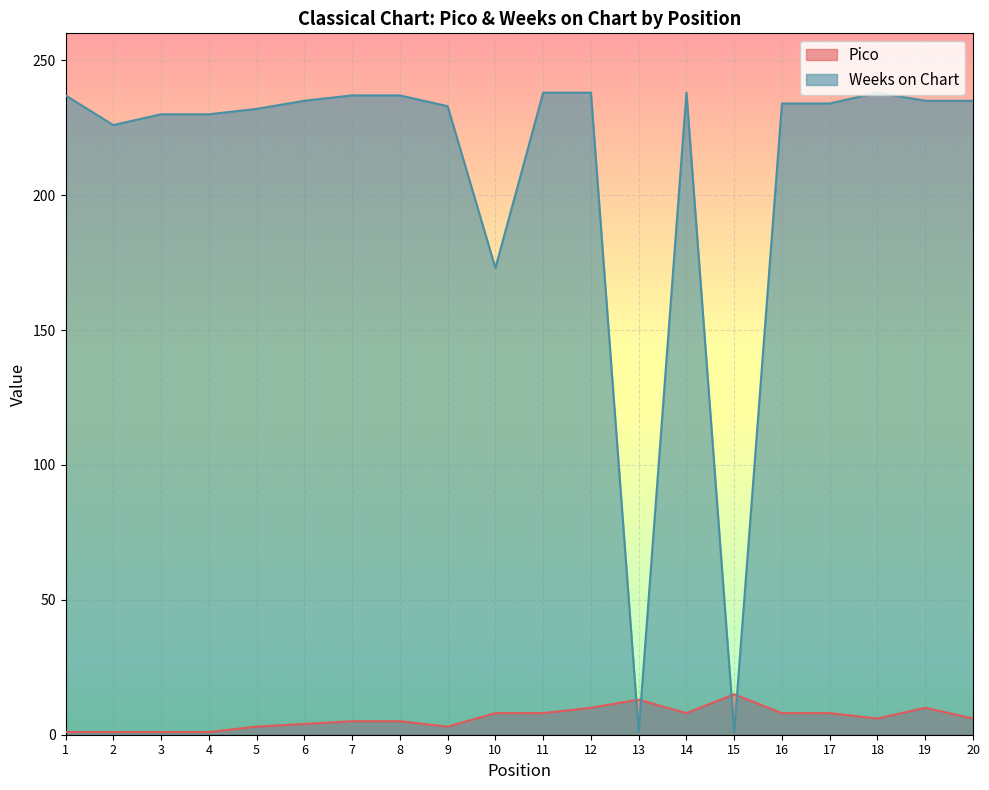

At which category does Weeks on Chart reach its first local peak?

14